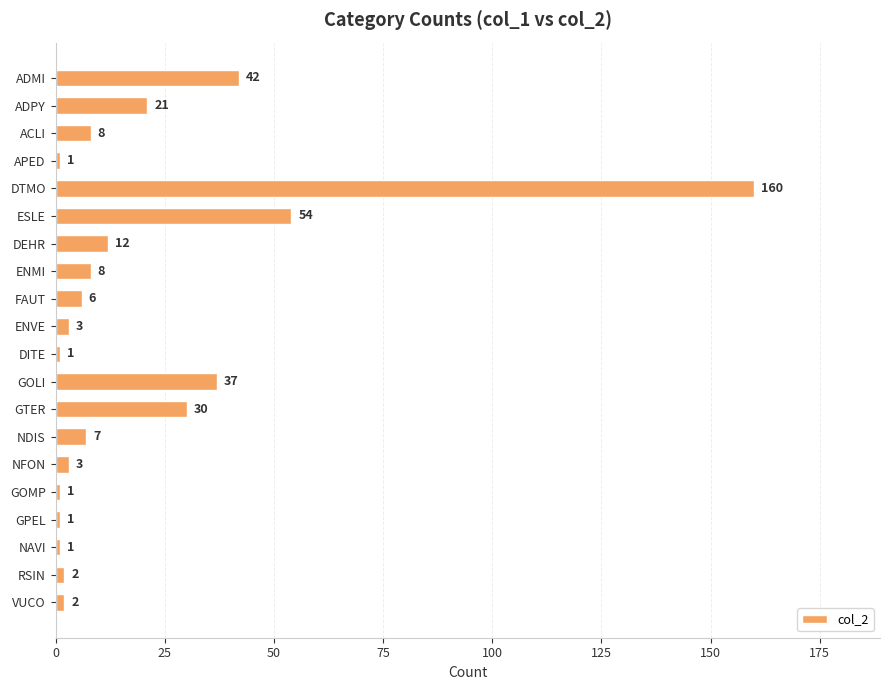

Count the number of categories in the chart.

20